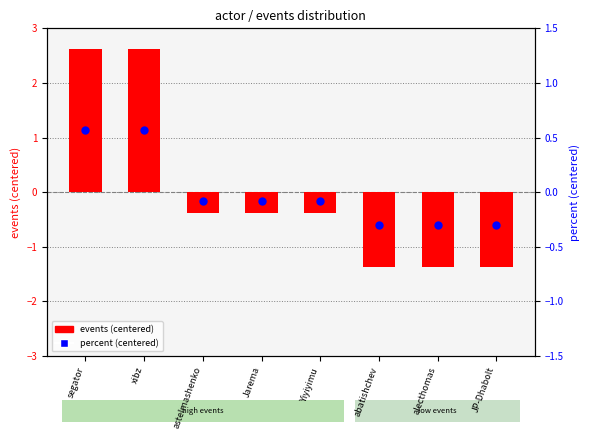

What is the total value across all series at xibz?

3.2